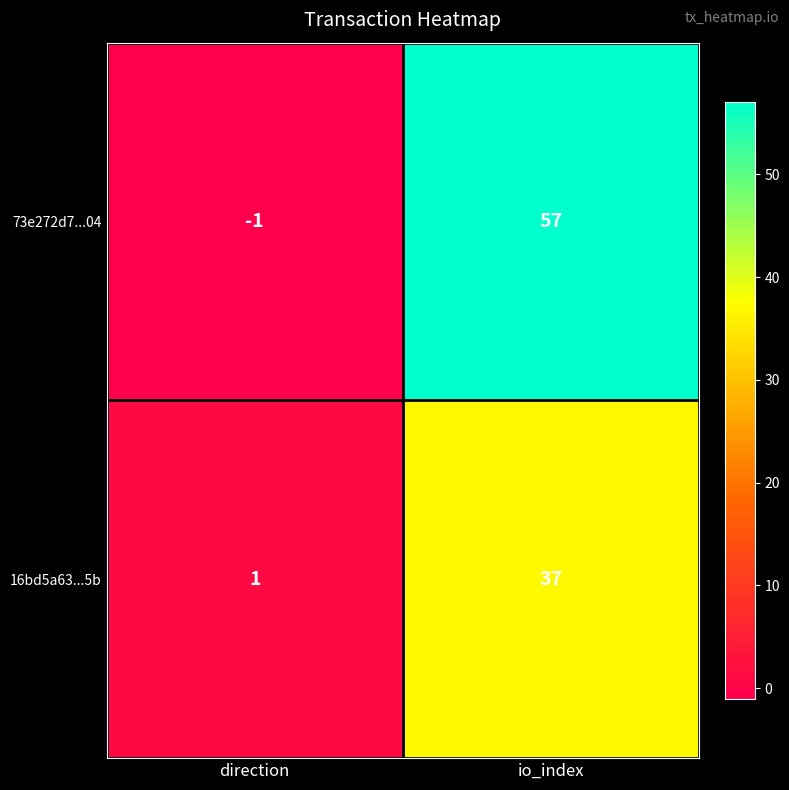

Reading left to right, what are all the values shown in this chart?

73e272d7...04: -1	57
16bd5a63...5b: 1	37